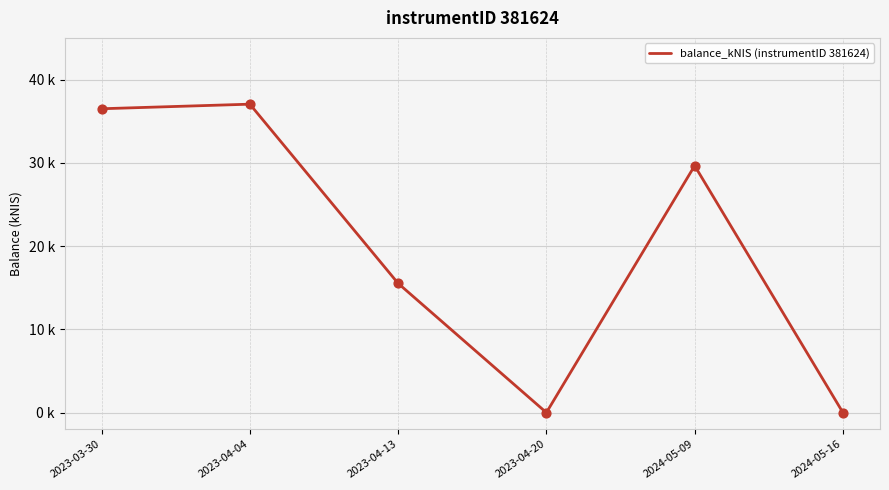

Between 2023-04-04 and 2023-04-13, which is larger?

2023-04-04